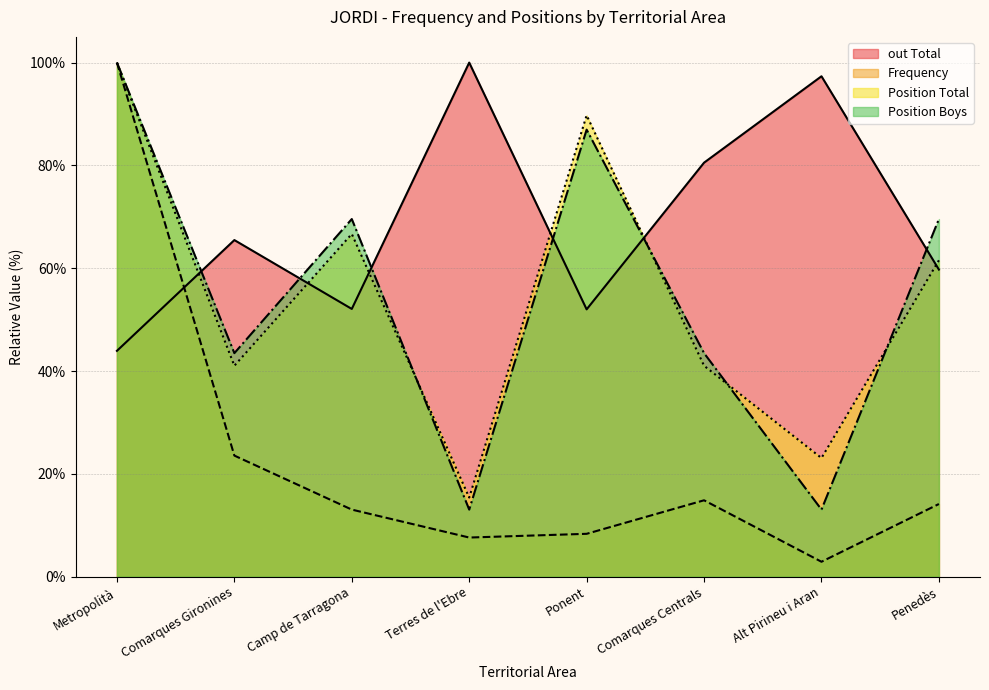

Rank the categories by Frequency value from highest to lowest.

Metropolità, Comarques Gironines, Comarques Centrals, Penedès, Camp de Tarragona, Ponent, Terres de l'Ebre, Alt Pirineu i Aran